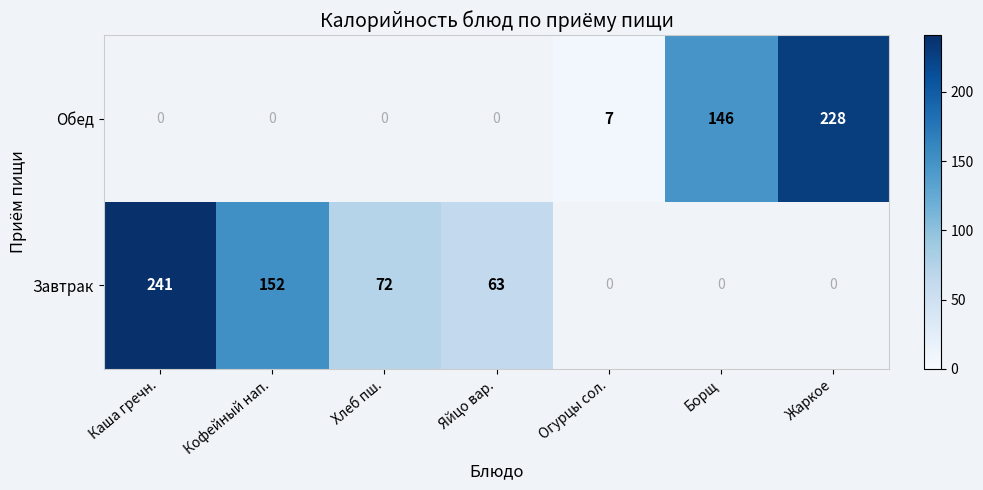

Between Огурцы сол. and Яйцо вар., which is larger?

Яйцо вар.